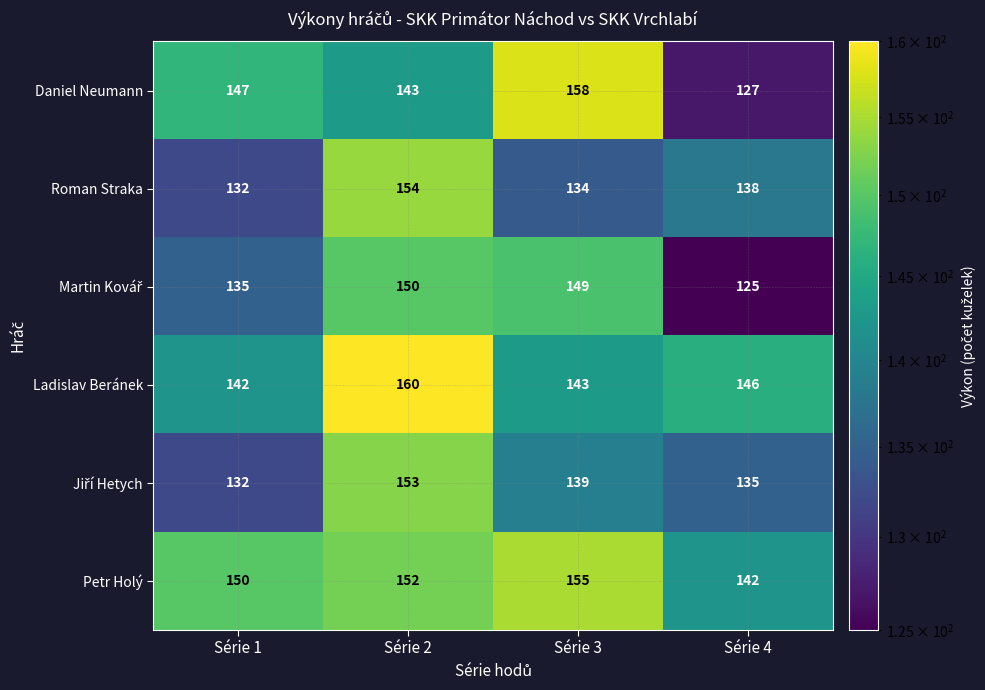

At how many categories does at least one series exceed 139?

4